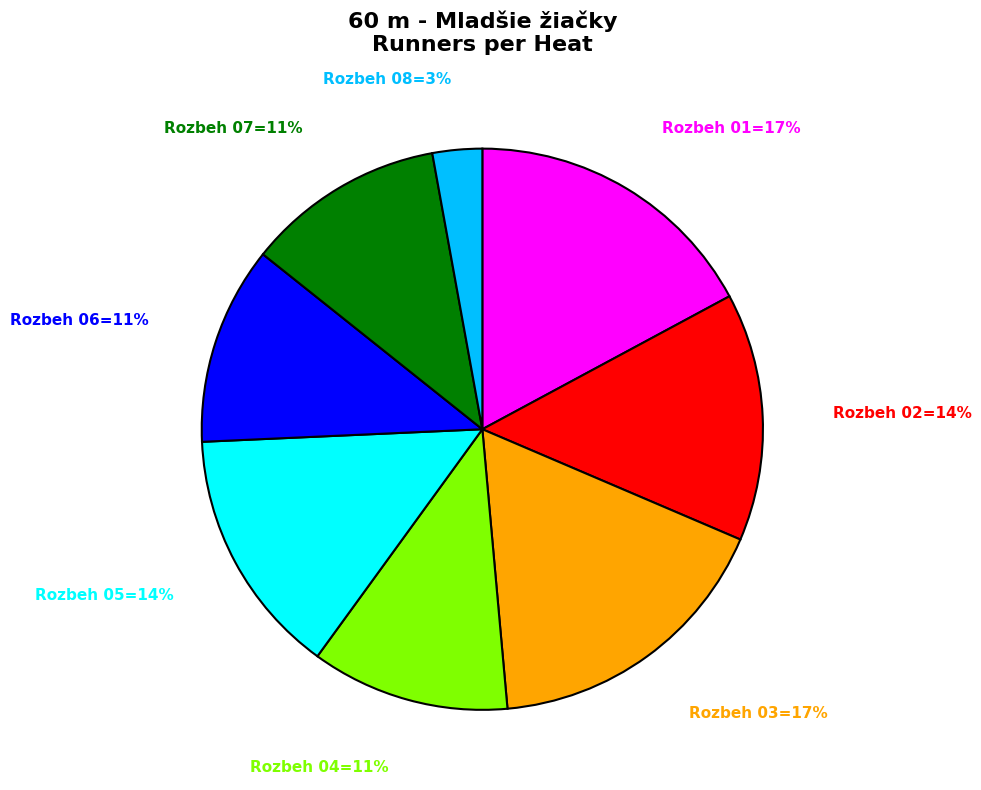

Is there a majority slice in this chart?

No